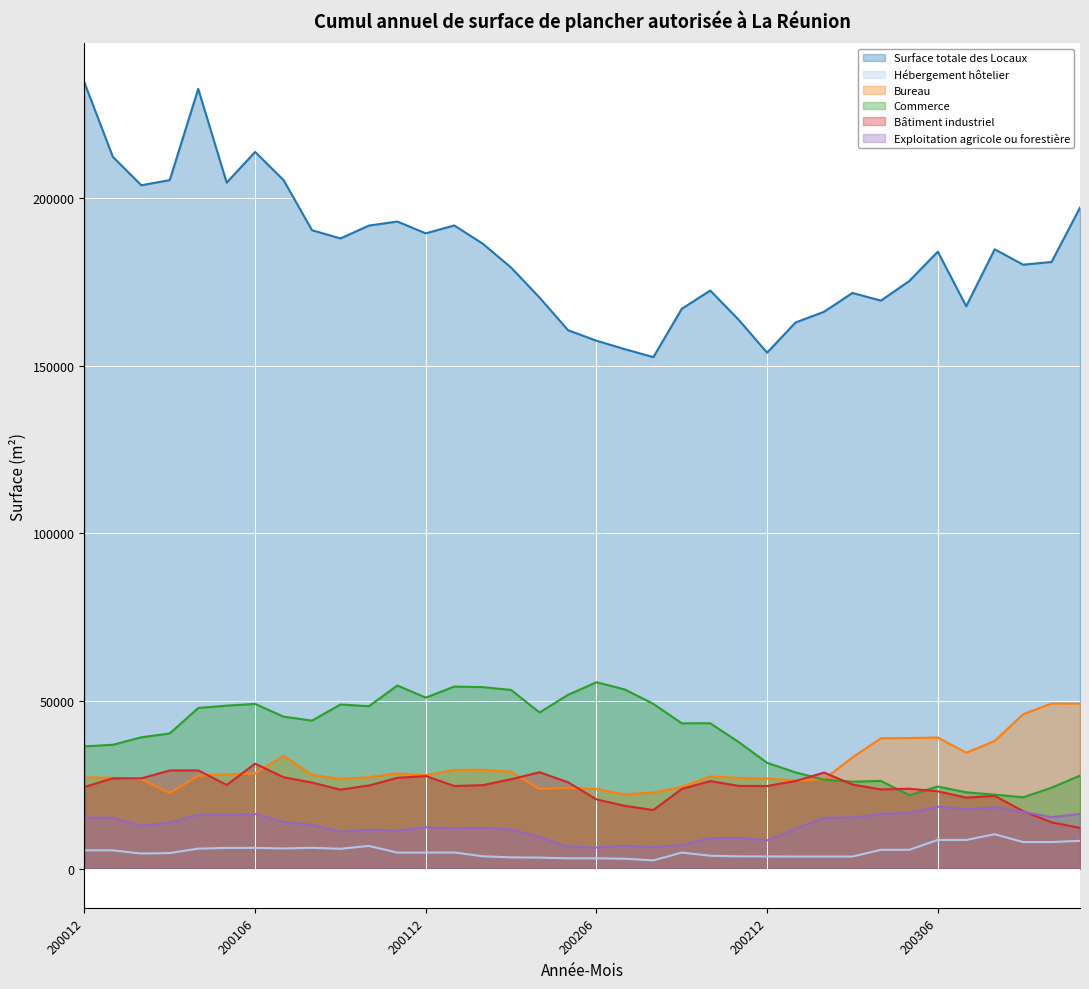

True or false: Commerce and Exploitation agricole ou forestière cross at least once.

False